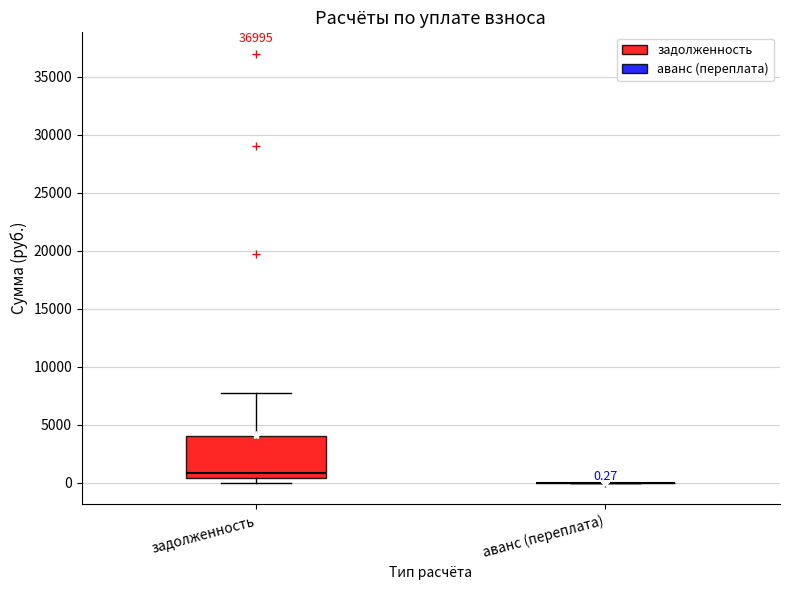

Which box is the tallest, from its lower edge to its upper edge?

задолженность